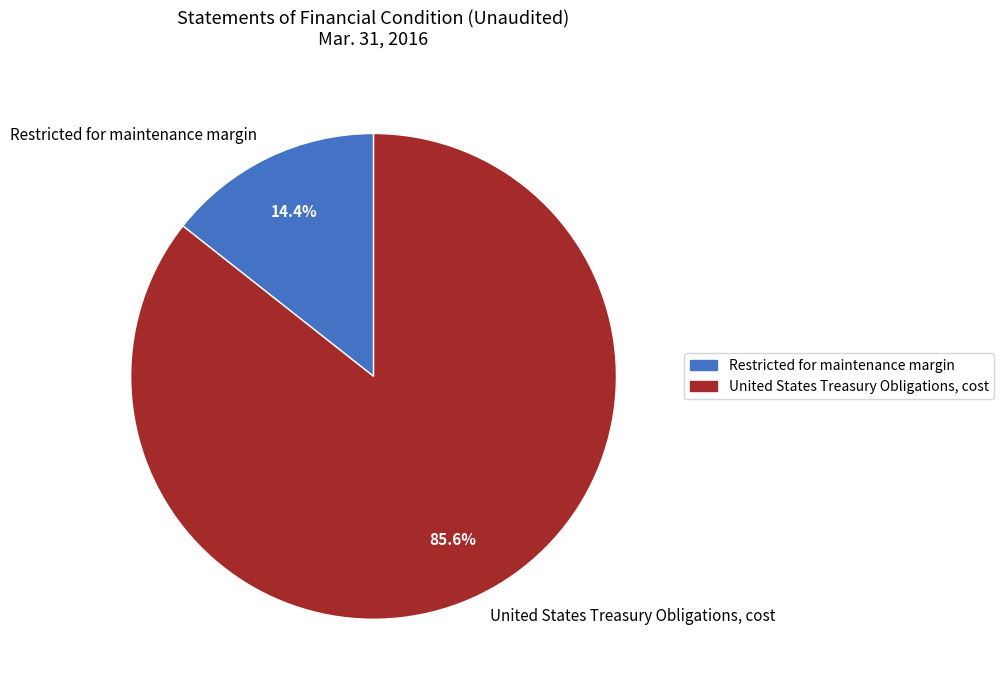

Rank the categories by value from lowest to highest.

Restricted for maintenance margin, United States Treasury Obligations, cost